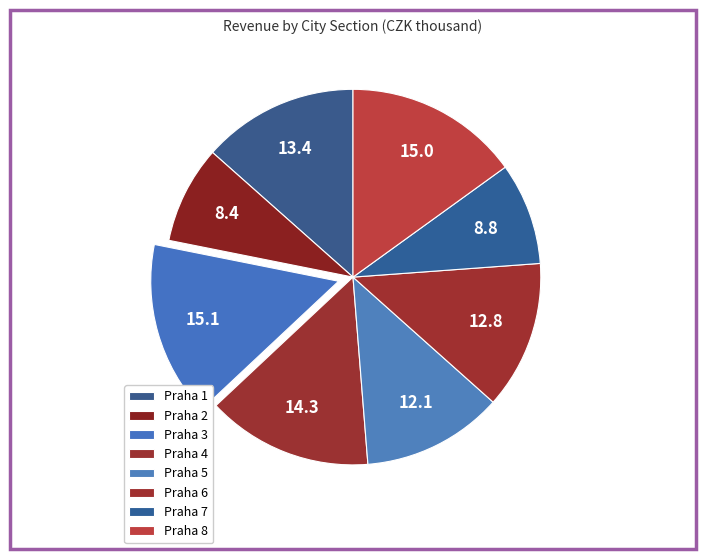

Count the number of slices in the pie.

8